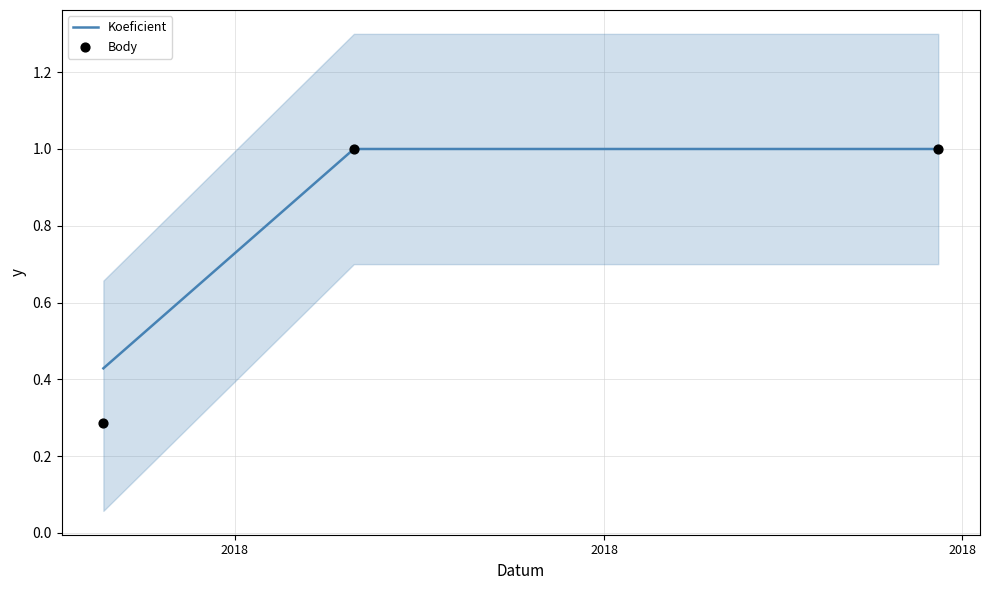

Which series reaches the minimum Y coordinate?

Body